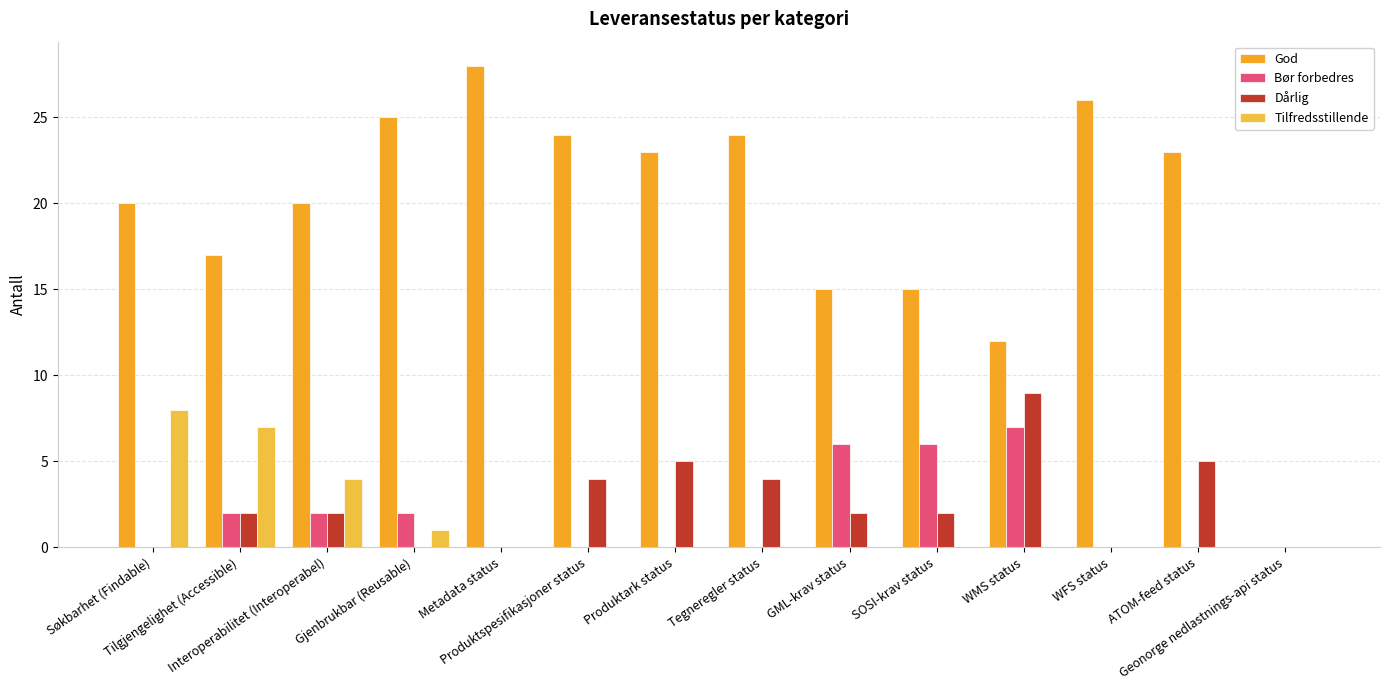

What is the difference between the maximum and minimum values in the Dårlig series?

9